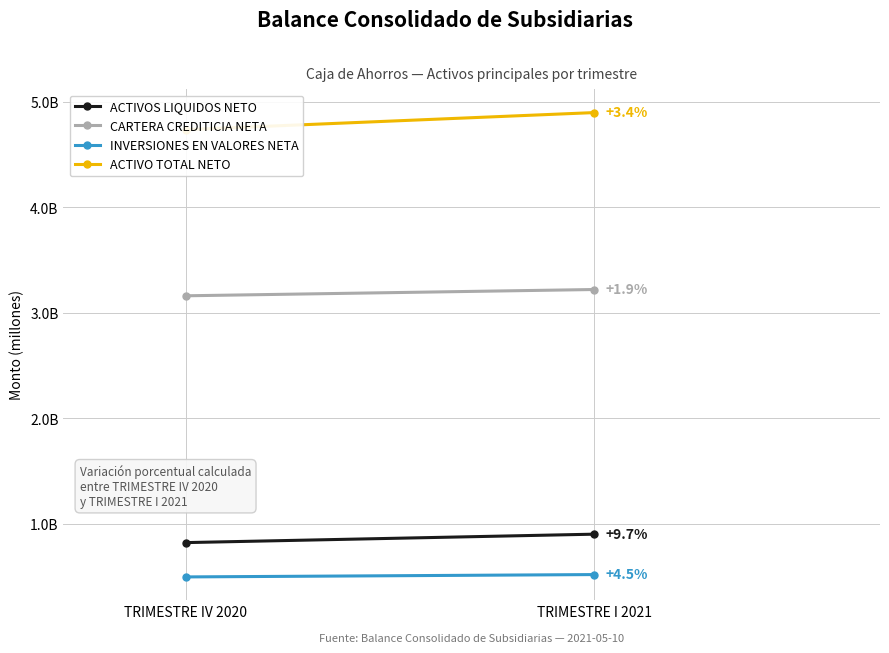

Reading right to left, extract all data points from this chart.

ACTIVOS LIQUIDOS NETO: TRIMESTRE I 2021=901504803.0	TRIMESTRE IV 2020=821590141.7
CARTERA CREDITICIA NETA: TRIMESTRE I 2021=3221461660.1	TRIMESTRE IV 2020=3161911902.4
INVERSIONES EN VALORES NETA: TRIMESTRE I 2021=518376377.1	TRIMESTRE IV 2020=496136776.1
ACTIVO TOTAL NETO: TRIMESTRE I 2021=4899137256.7	TRIMESTRE IV 2020=4737471261.9